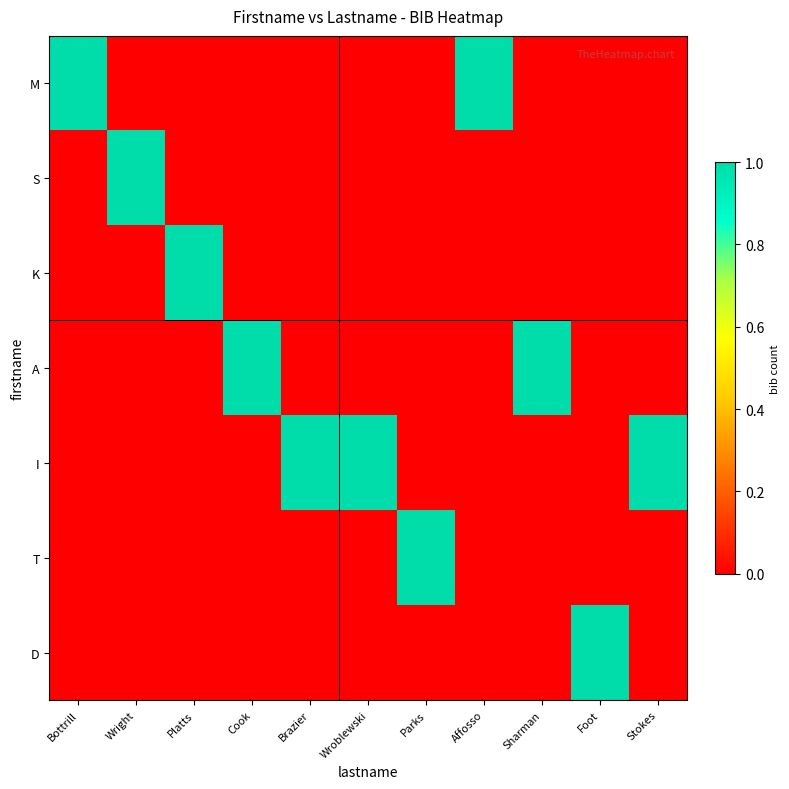

At which category does the chart reach its minimum across all series?

Wright